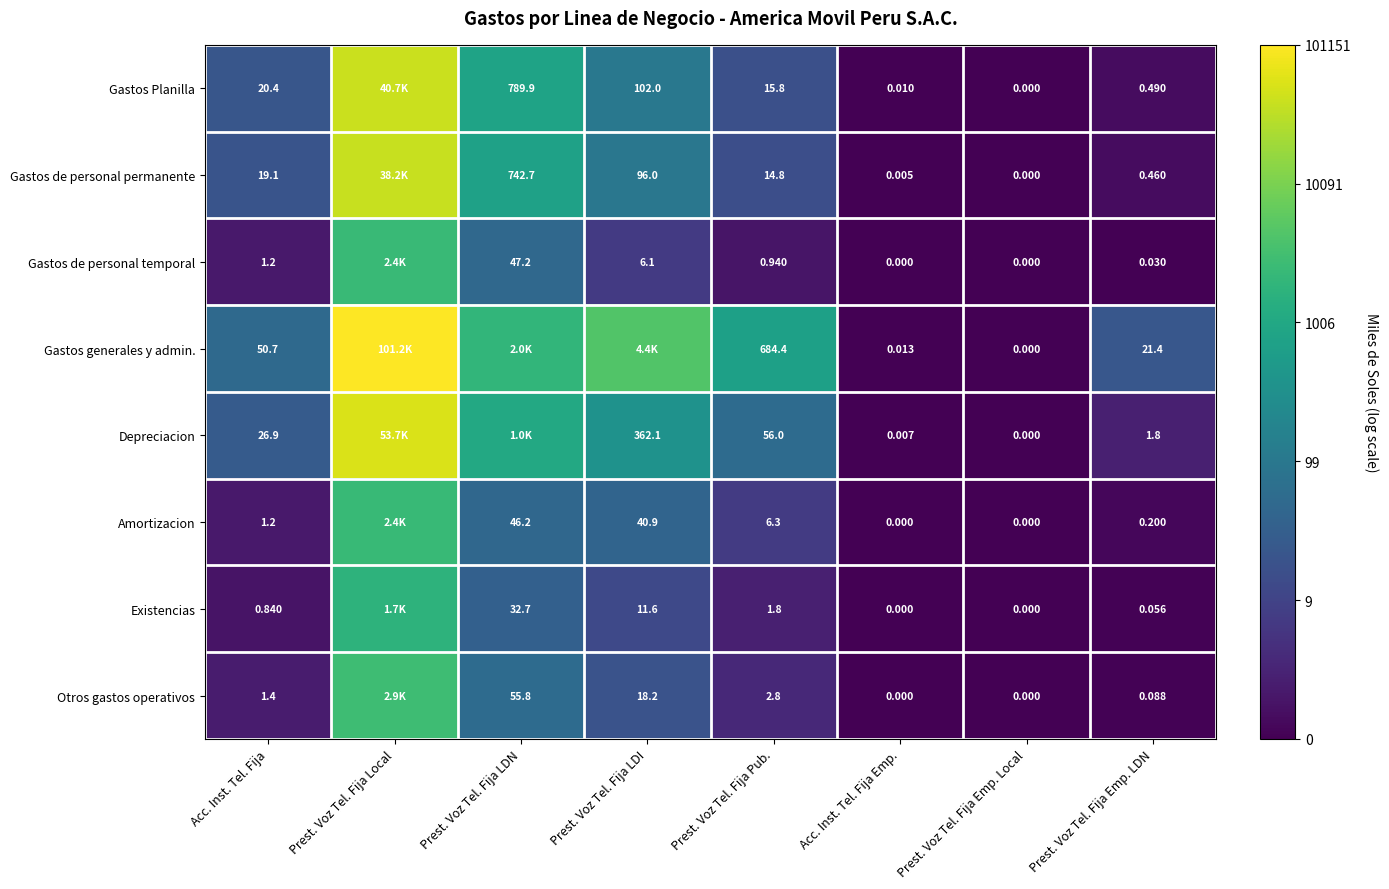

Which category has the lowest value in the Gastos generales y admin. series?

Prest. Voz Tel. Fija Emp. Local